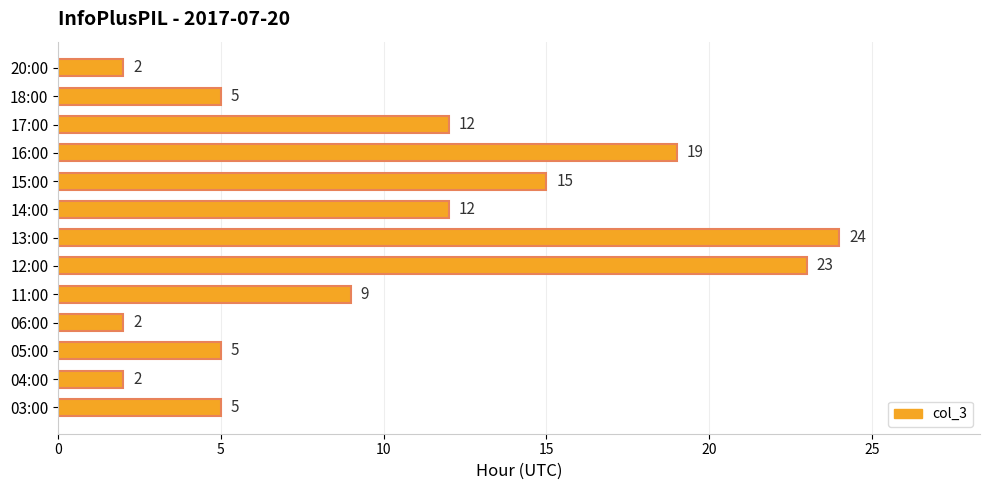

Approximately how many times larger is the value at 18:00 compared to 06:00?

2.5